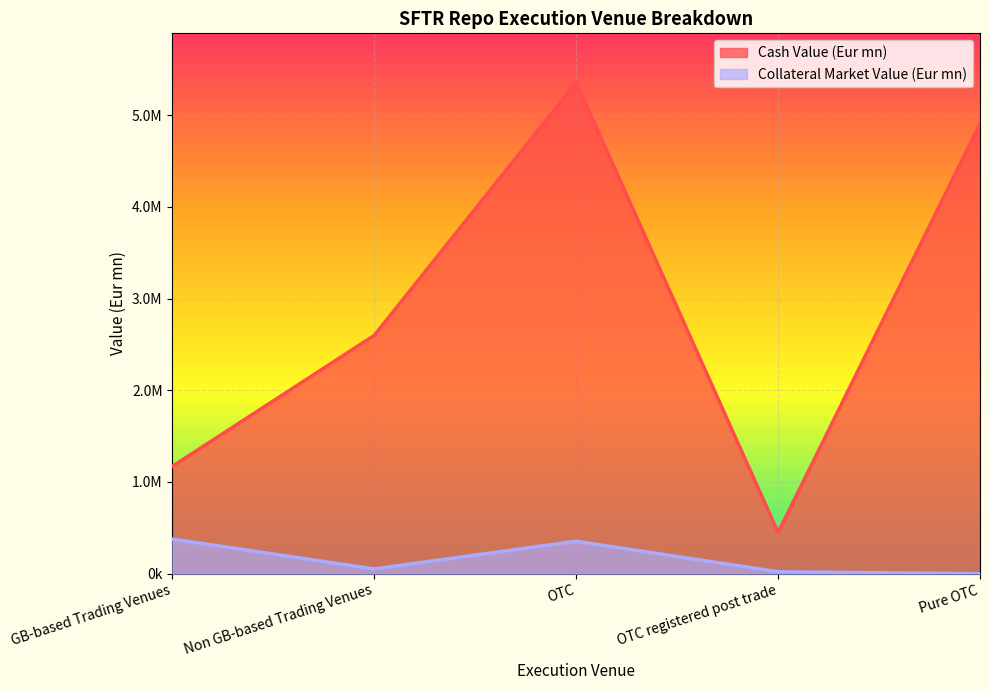

Between OTC registered post trade and GB-based Trading Venues, which is larger?

GB-based Trading Venues